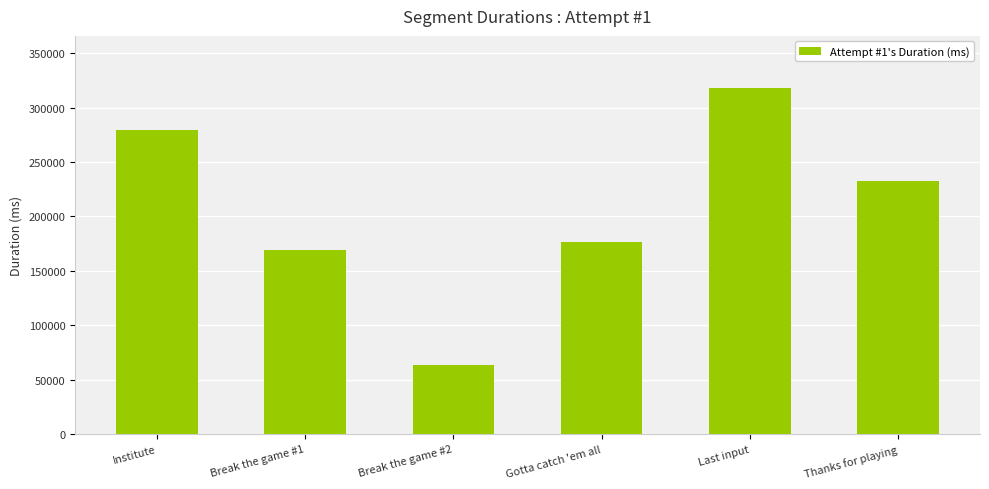

What is the value of the 6th bar from the left?

232466